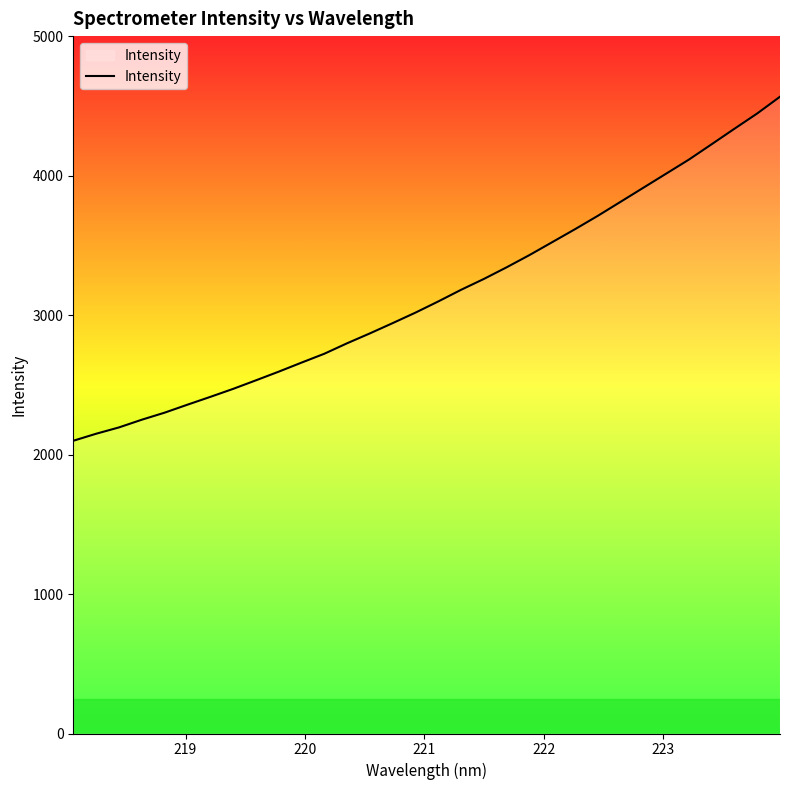

How many lines are shown in the chart?

1